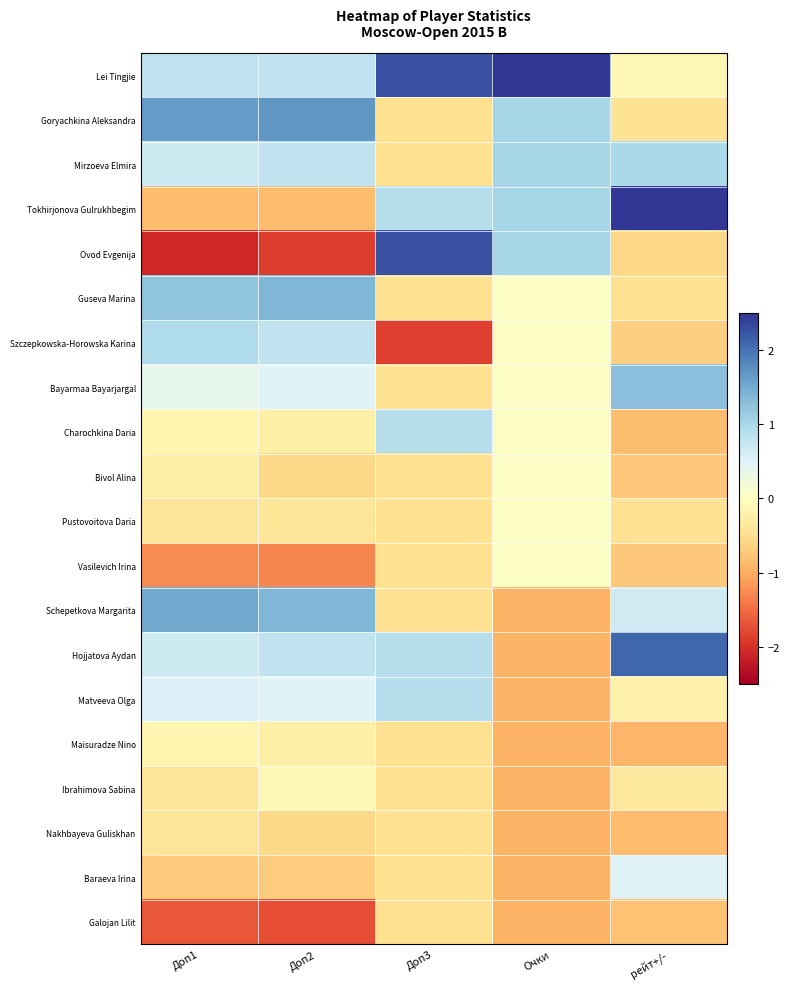

Which series has the largest total across all categories?

Lei Tingjie